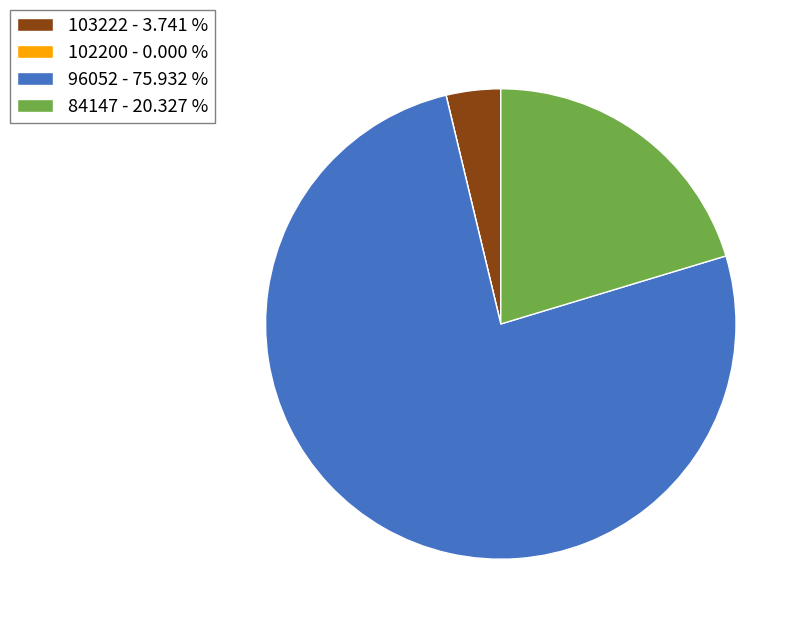

Between 96052 and 84147, which is larger?

96052